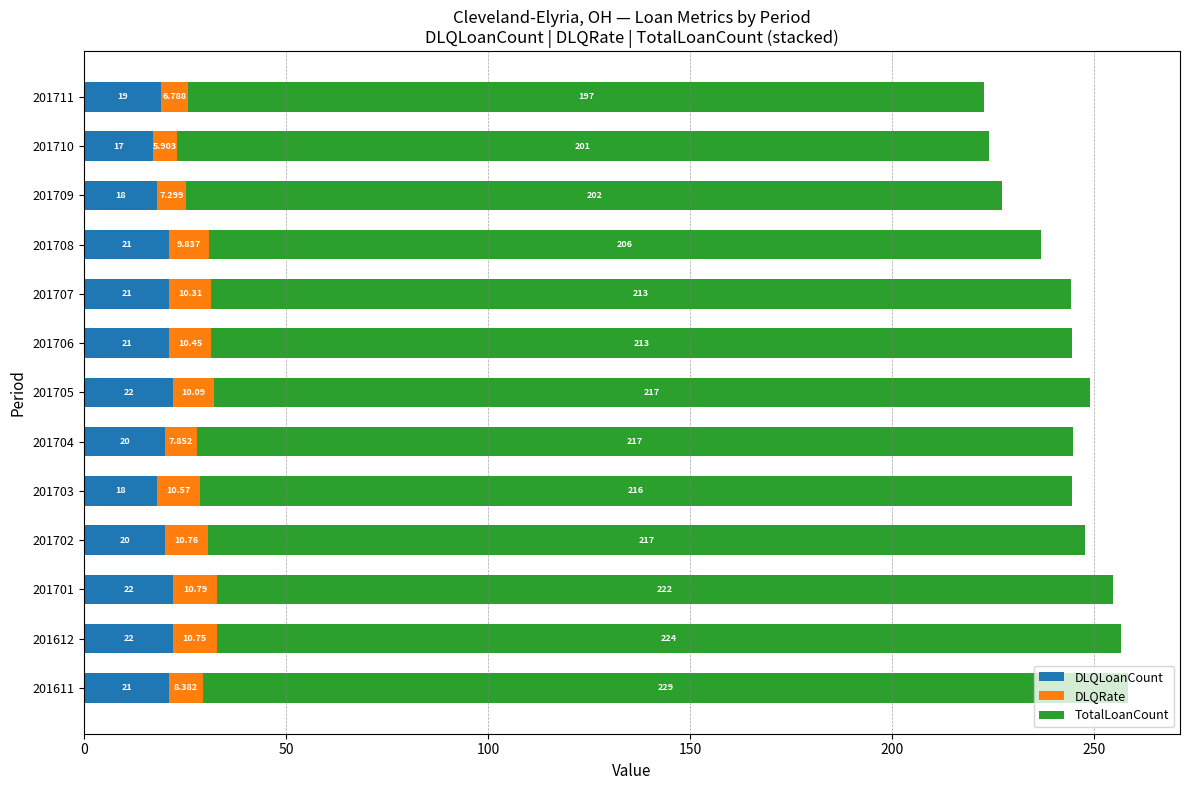

What are all the series names shown in the legend?

DLQLoanCount, DLQRate, TotalLoanCount